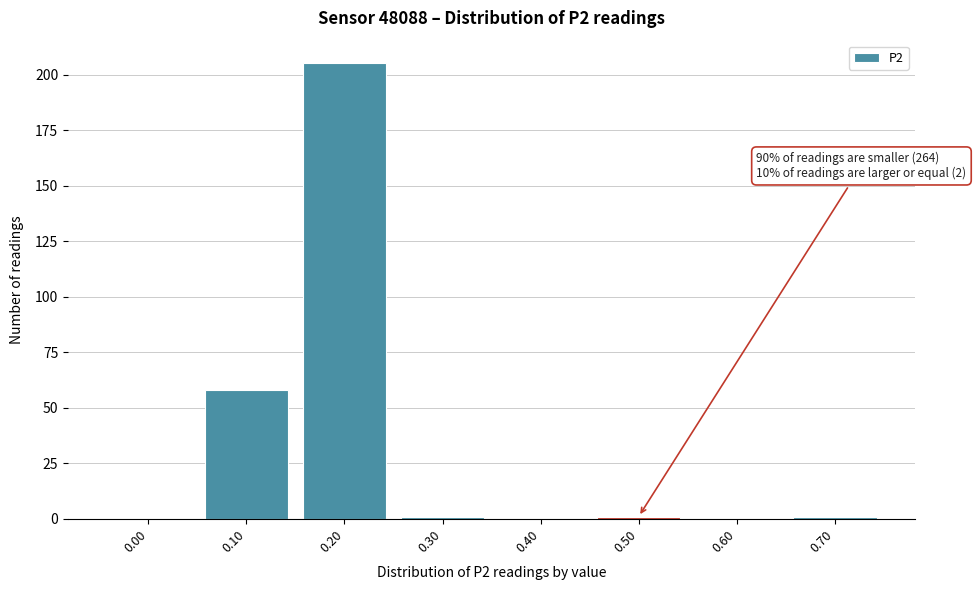

Reading left to right, transcribe all the data shown in this chart.

0.00=0	0.10=58	0.20=205	0.30=1	0.40=0	0.50=1	0.60=0	0.70=1